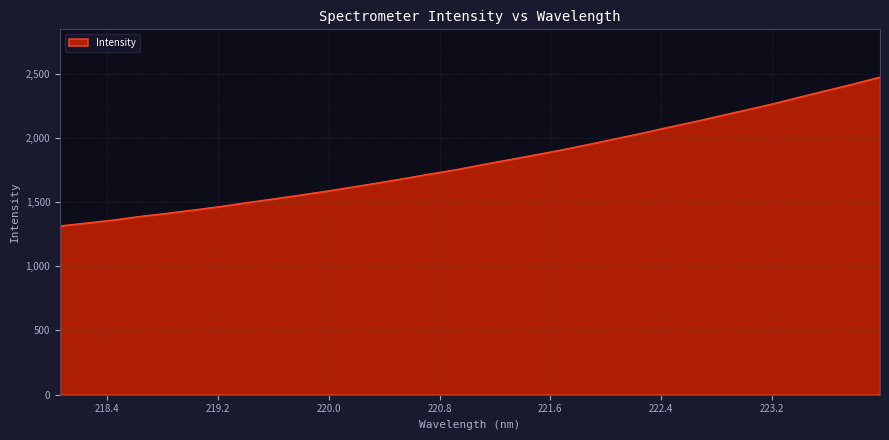

What is the minimum value shown in the chart?

1314.2